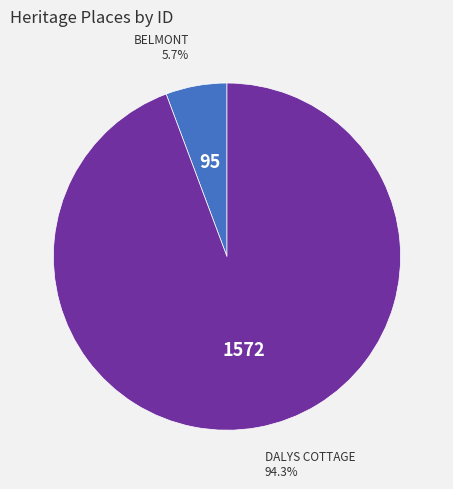

Does any single category account for the majority?

Yes